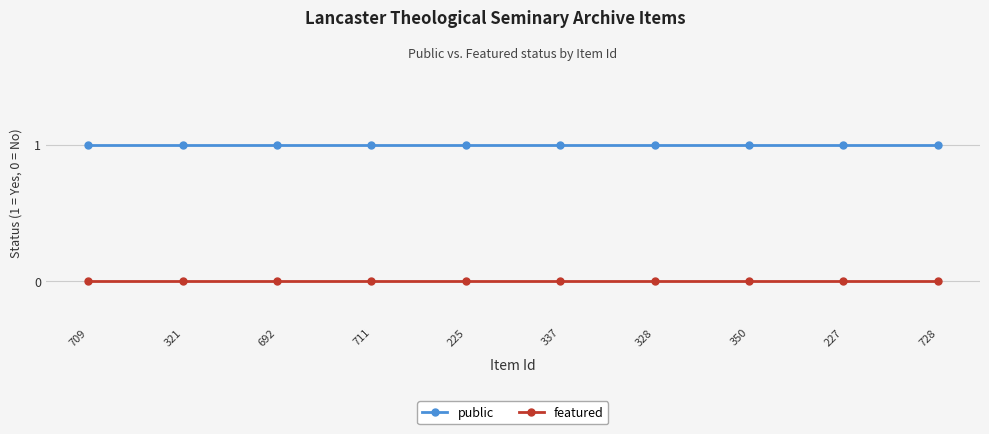

What is the spread (max minus min) of values at 692?

1